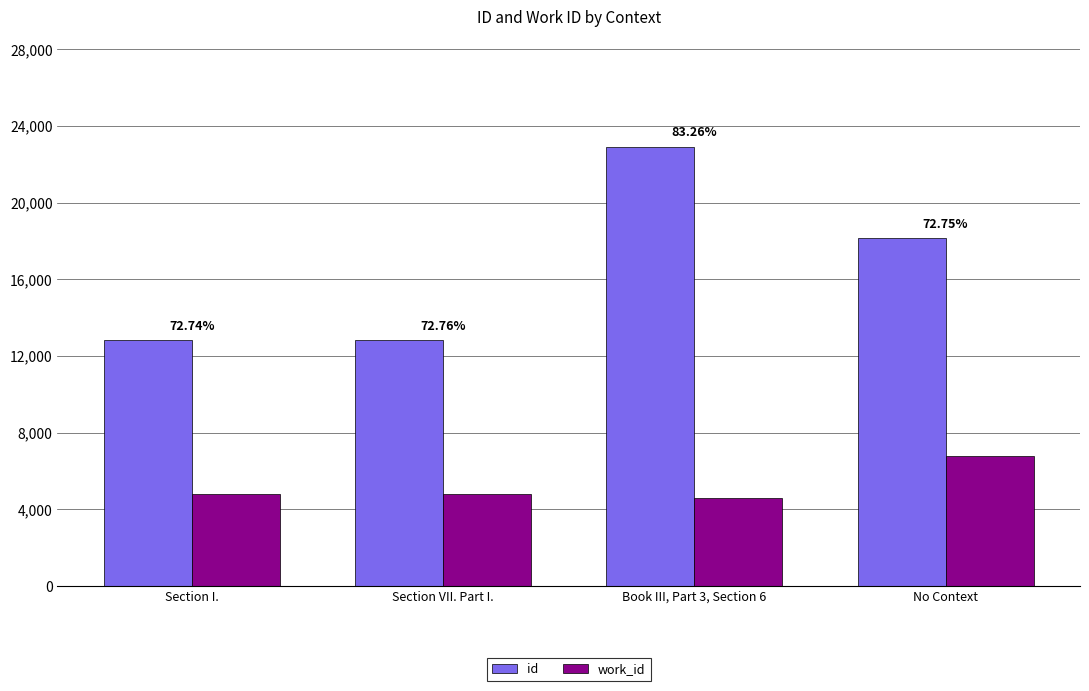

Is the value of work_id at Section I. greater than the value of id at Book III, Part 3, Section 6?

No